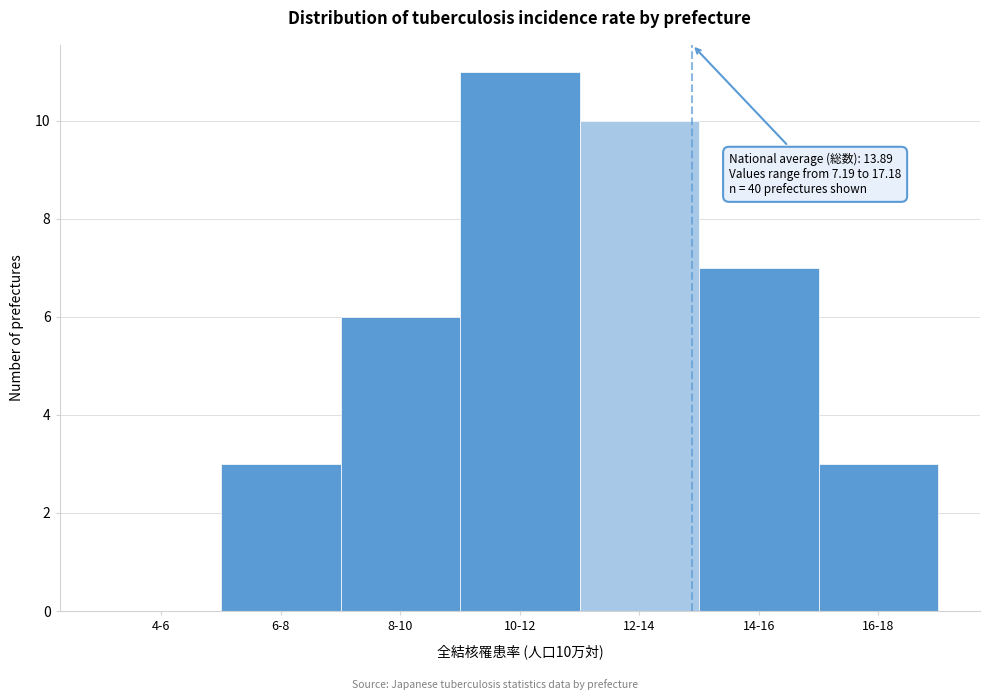

Reading left to right, list all the values displayed in this chart.

4-6=0	6-8=3	8-10=6	10-12=11	12-14=10	14-16=7	16-18=3